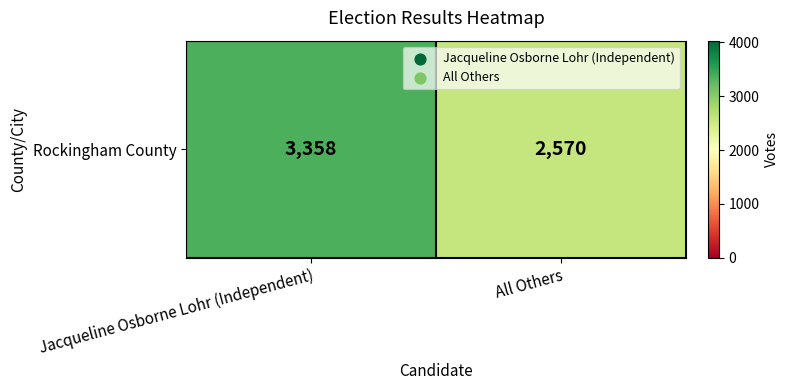

Rank the categories by value from highest to lowest.

Jacqueline Osborne Lohr (Independent), All Others